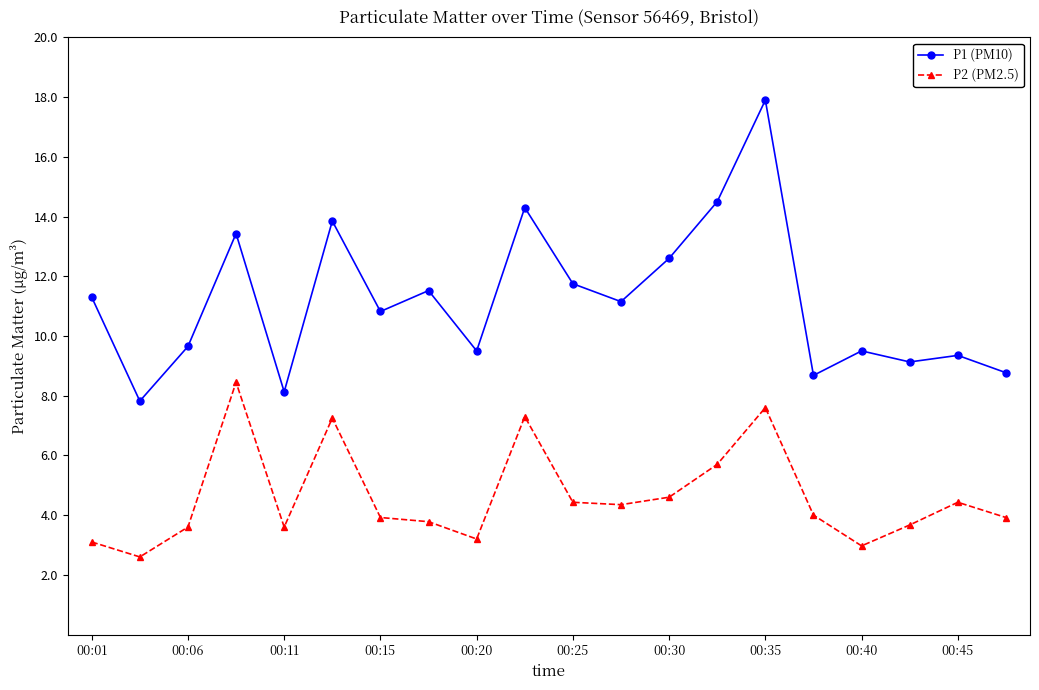

How many series are shown in this chart?

2